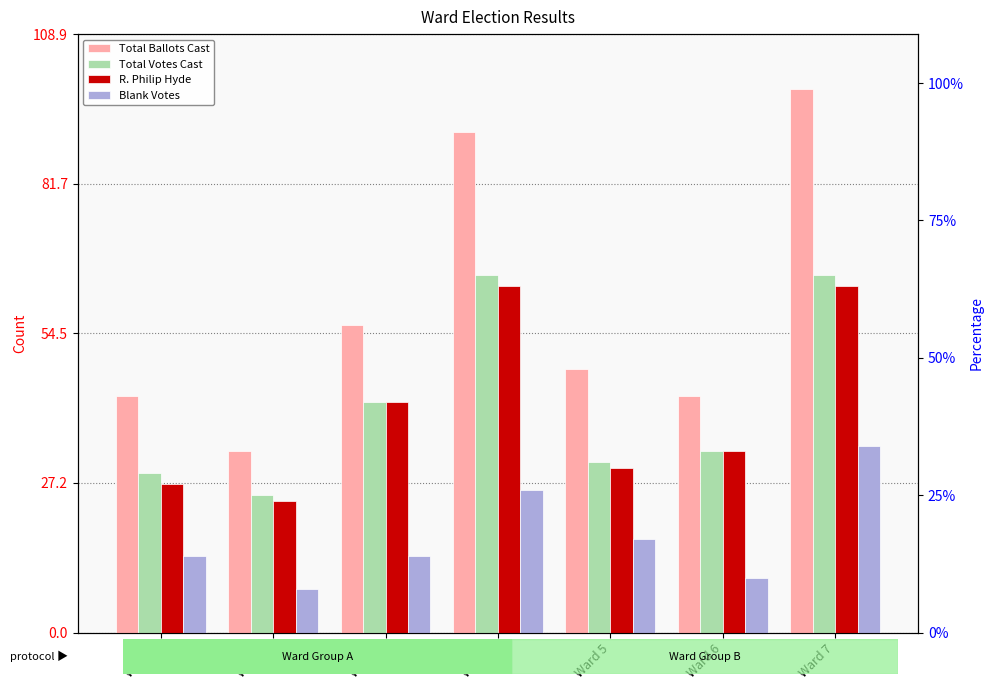

What is the value of the Blank Votes bar at the 3rd from the left?

14